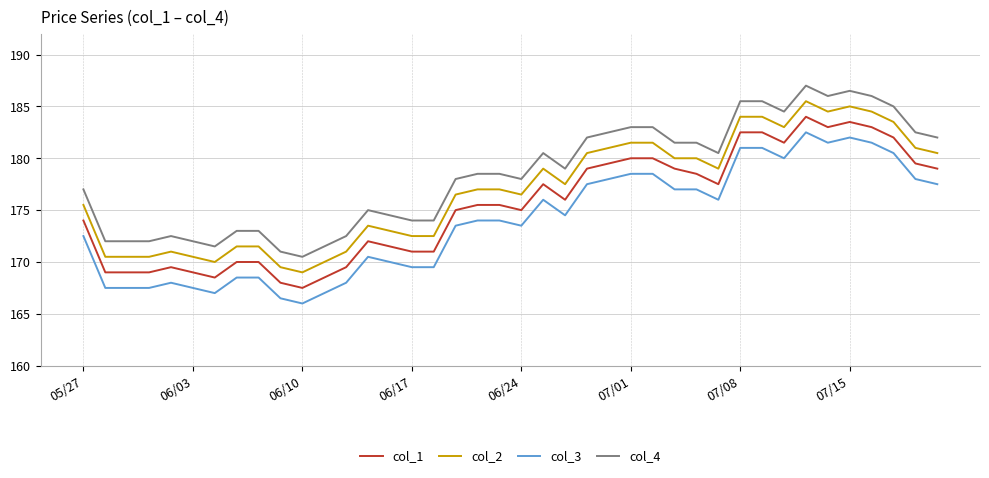

Does the chart display data point markers on the line(s)?

No